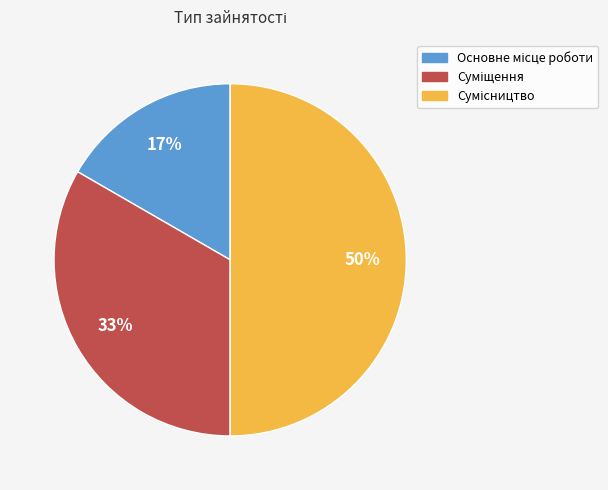

To the nearest percent, what is the average slice percentage?

33%